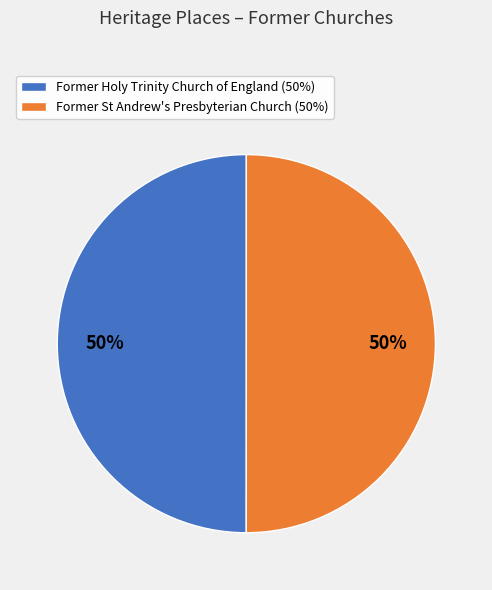

Count the number of slices in the pie.

2